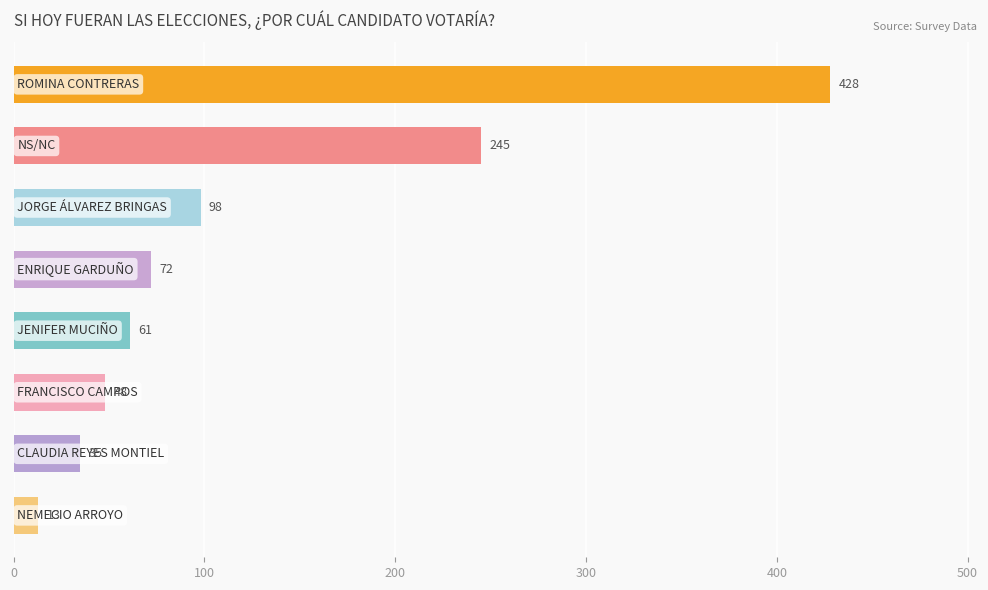

What is the average value?

125